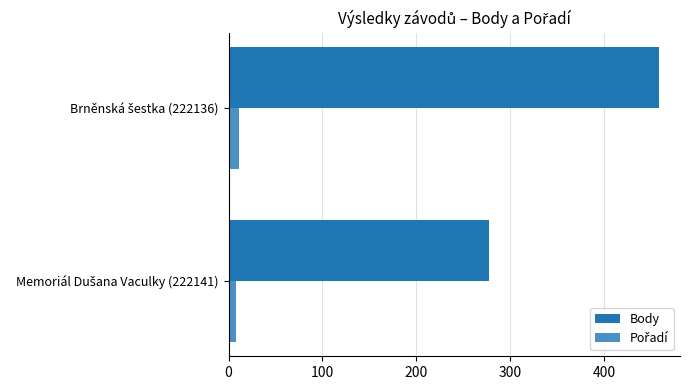

What is the greatest value displayed?

458